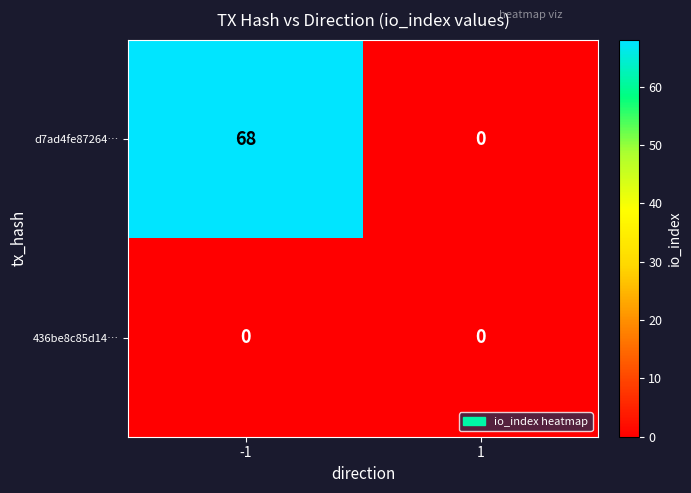

Which series has the widest spread of values?

d7ad4fe87264…